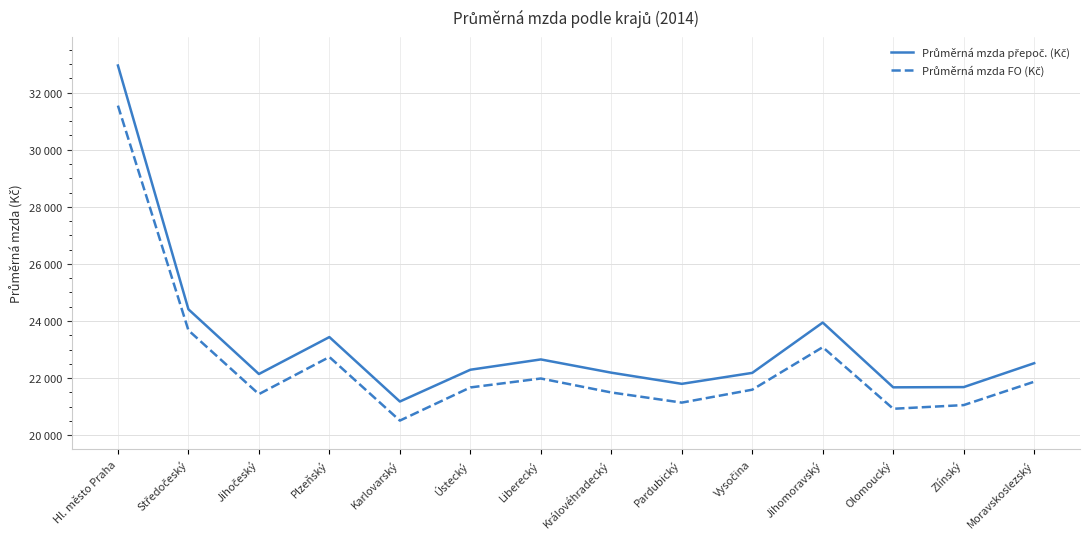

Which category has the lowest value in the Průměrná mzda FO (Kč) series?

Karlovarský